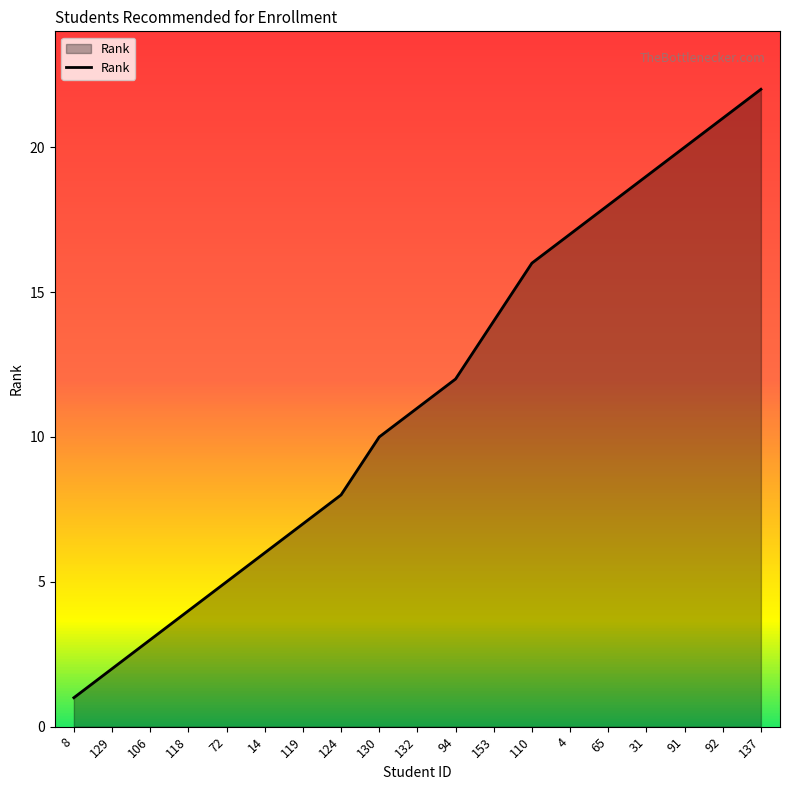

What position from the right is 132?

10